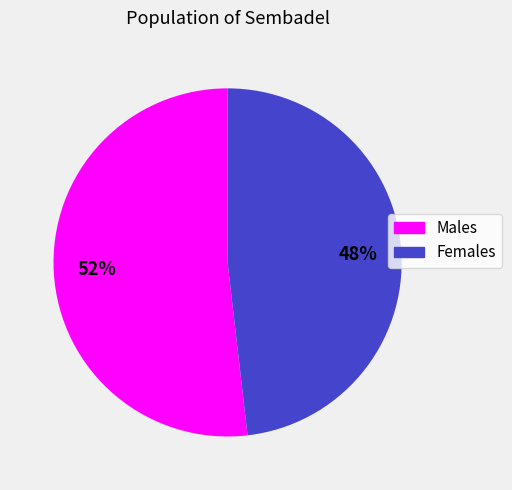

Is there a majority slice in this chart?

Yes